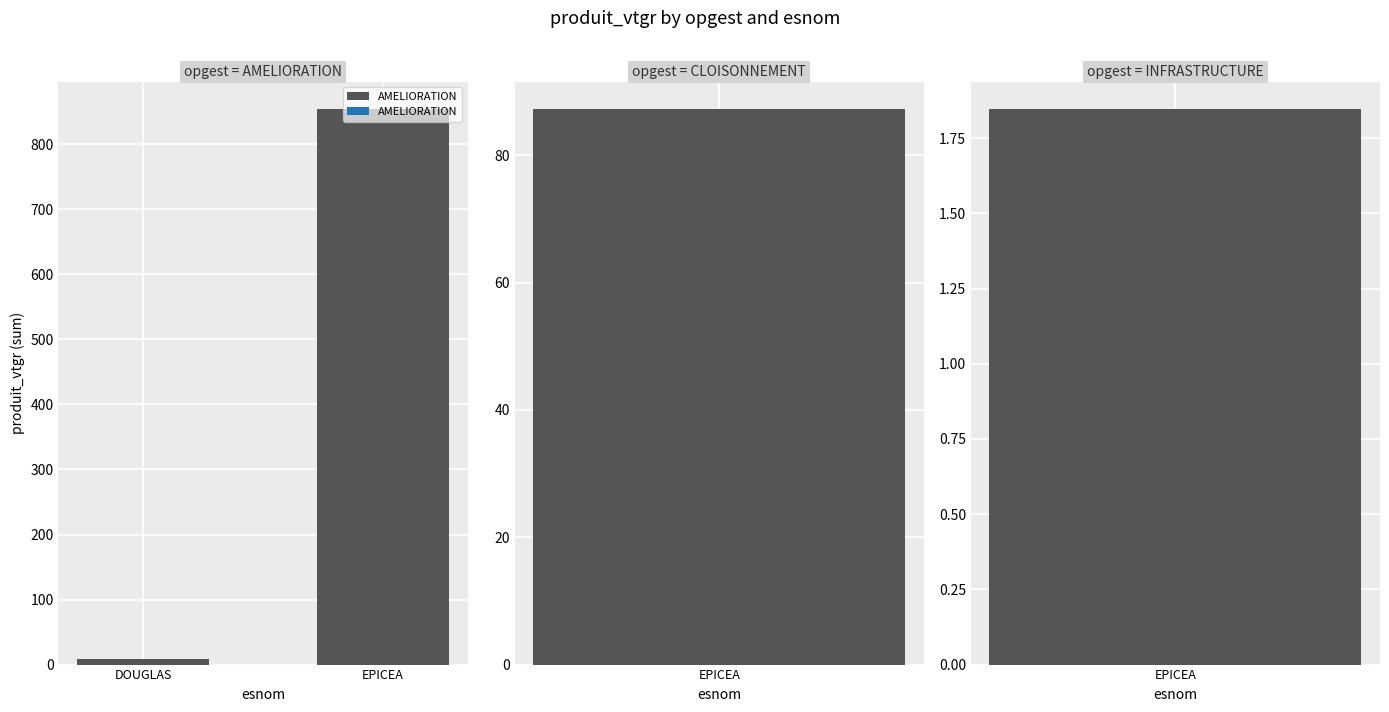

What is the value of the 2nd bar from the left?

853.7